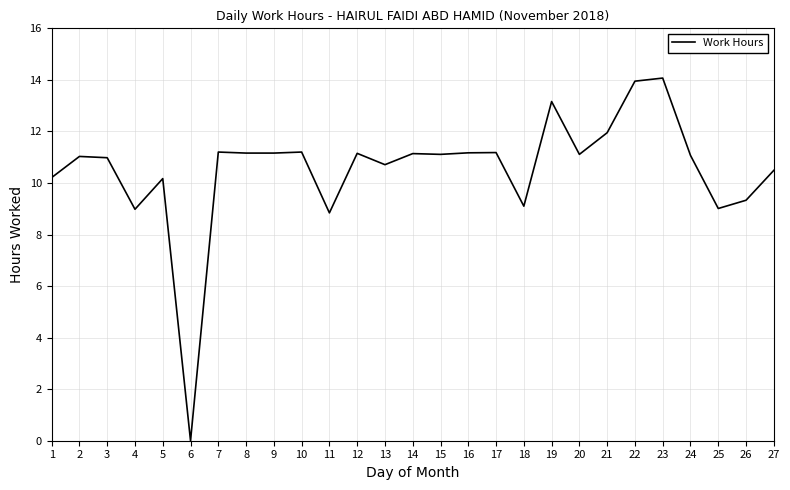

Is it true that the value at 13 is 10.7?

True